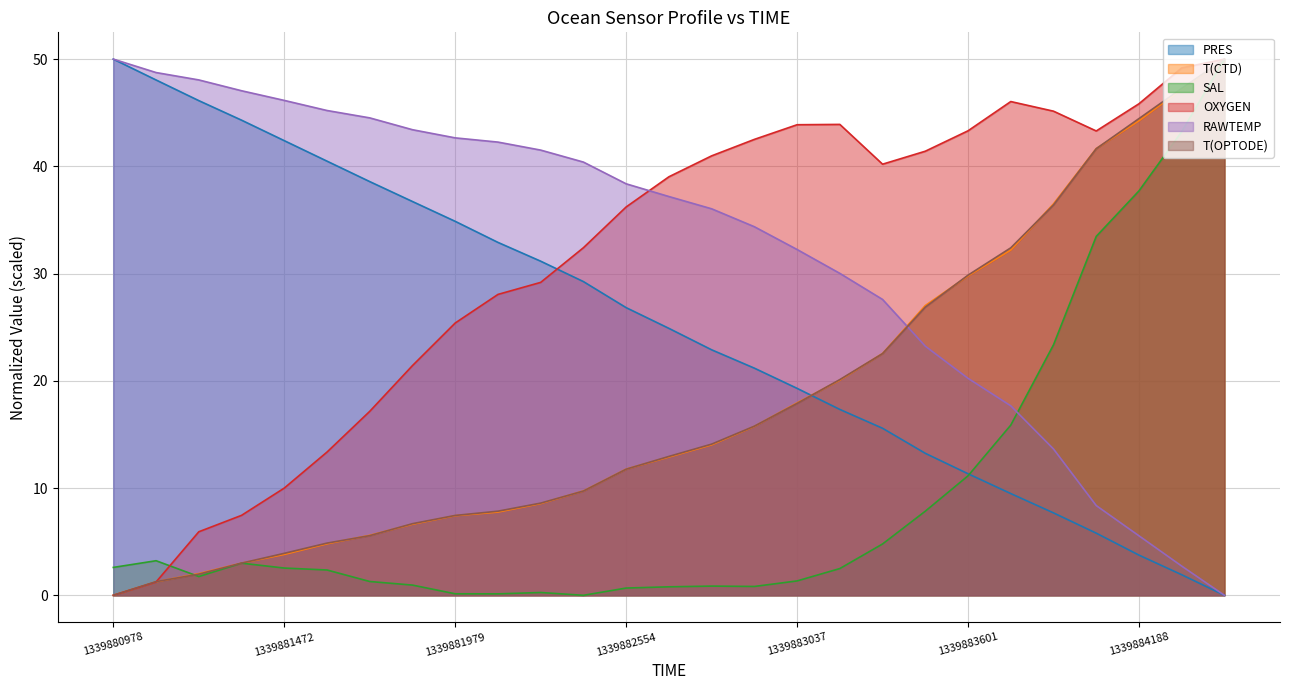

How many data points in OXYGEN are above 39?

14